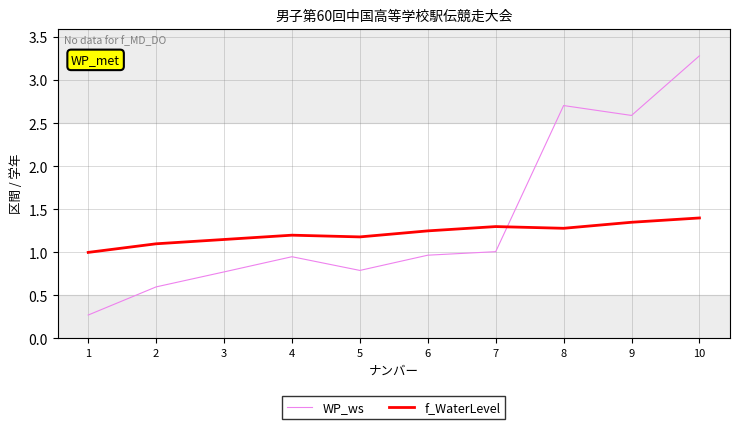

What is the difference between the maximum and minimum values in the f_WaterLevel series?

0.4